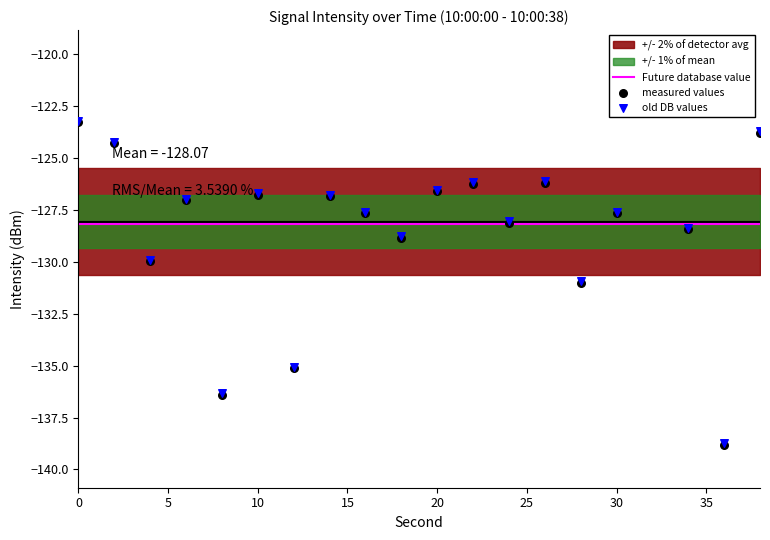

Which series has the largest total across all categories?

old DB values